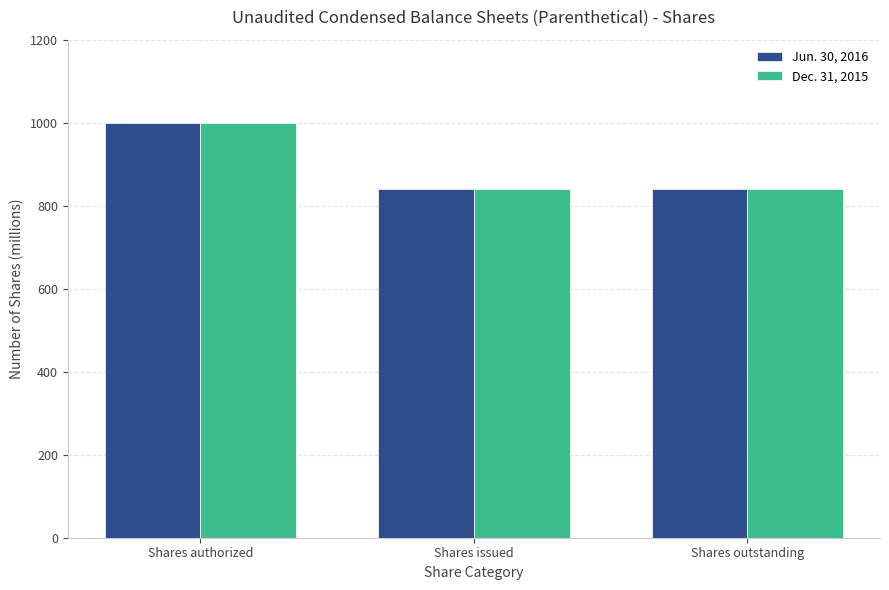

The value of Jun. 30, 2016 at Shares authorized is 1000.0. True or false?

True